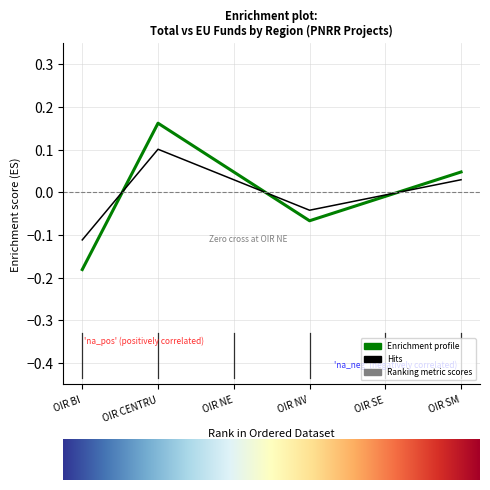

What position from the left is OIR NV?

4